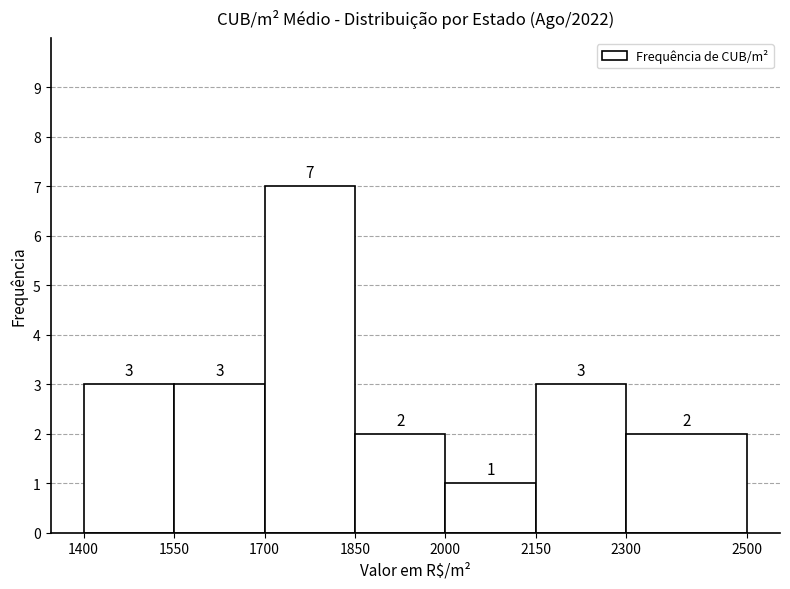

Reading left to right, list every bar in this chart as the range it spans on the x-axis followed by its height.

1400 to 1550: 3
1550 to 1700: 3
1700 to 1850: 7
1850 to 2000: 2
2000 to 2150: 1
2150 to 2300: 3
2300 to 2500: 2